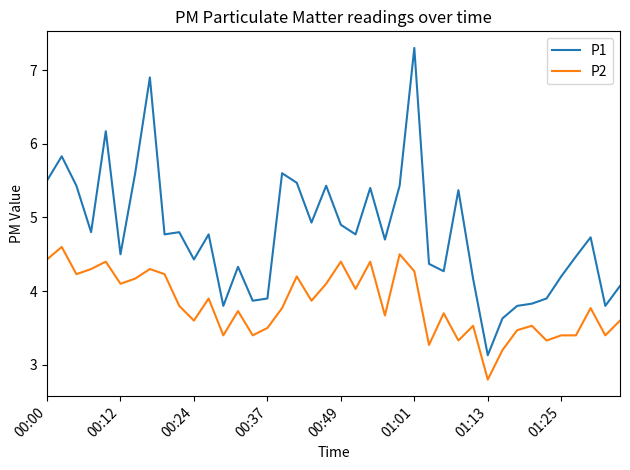

What is the smallest value displayed?

2.8